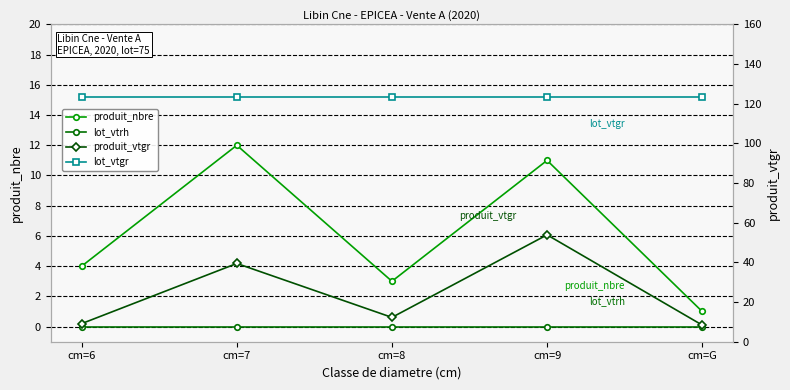

What is the spread (max minus min) of values at cm=G?

123.1